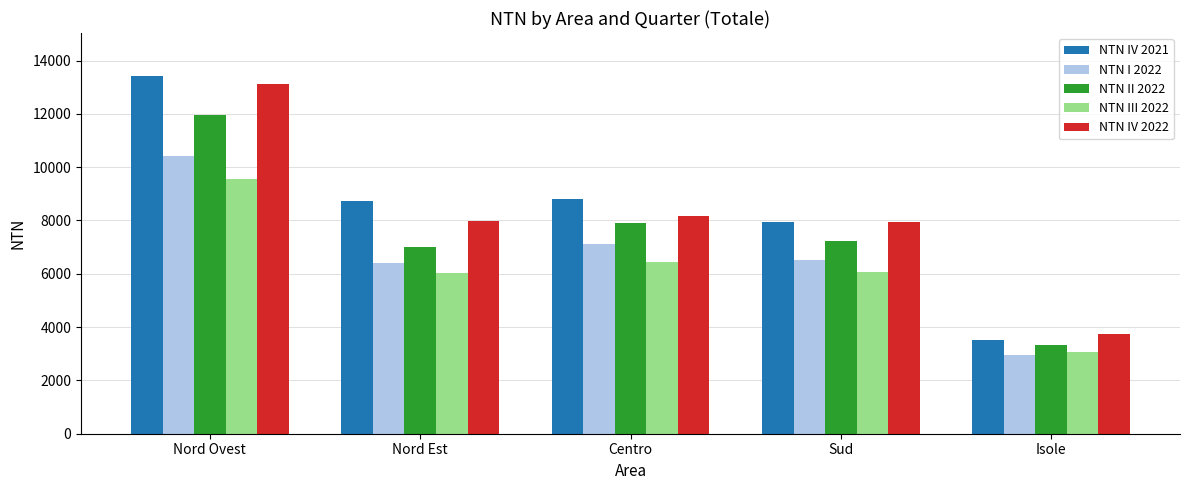

Is it true that NTN IV 2022 equals 4257.7 at Nord Est?

False